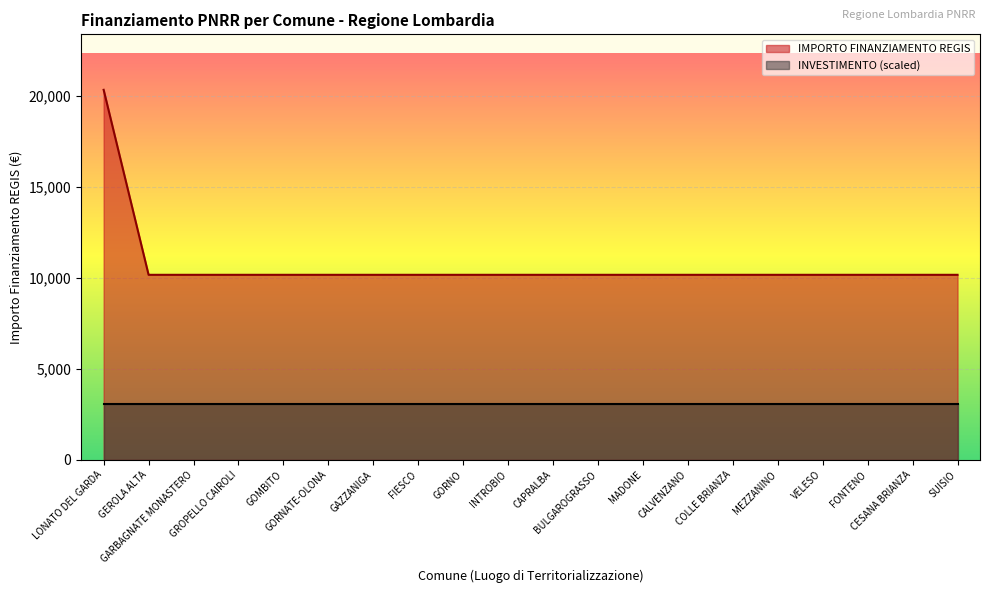

How many lines are shown in the chart?

2